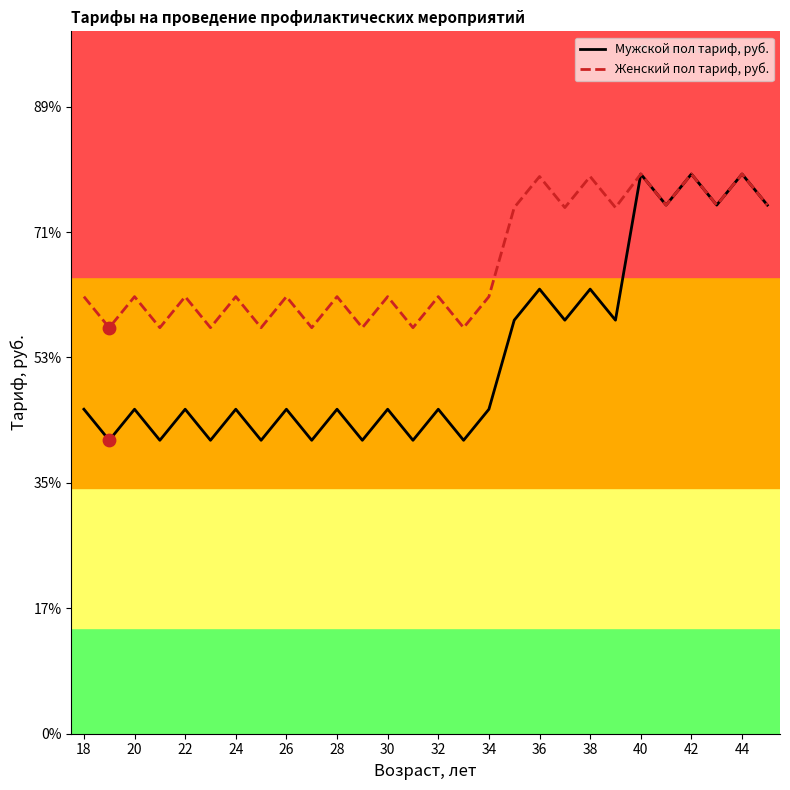

What are all the series names shown in the legend?

Мужской пол тариф, руб., Женский пол тариф, руб.